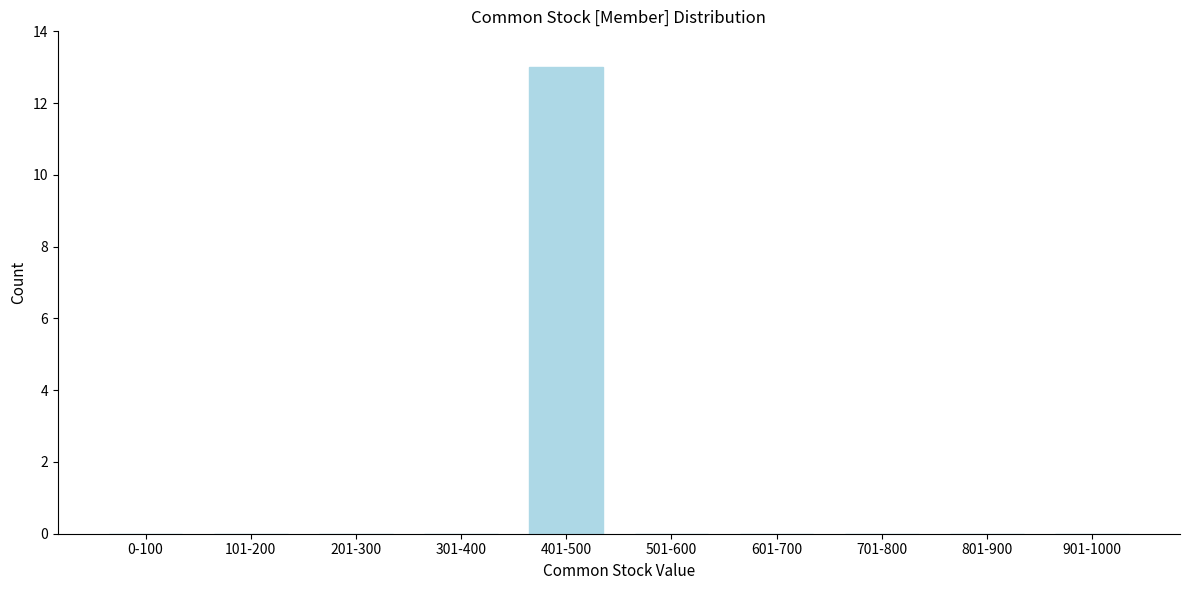

Reading left to right, what are all the values shown in this chart?

0-100=0	101-200=0	201-300=0	301-400=0	401-500=13	501-600=0	601-700=0	701-800=0	801-900=0	901-1000=0